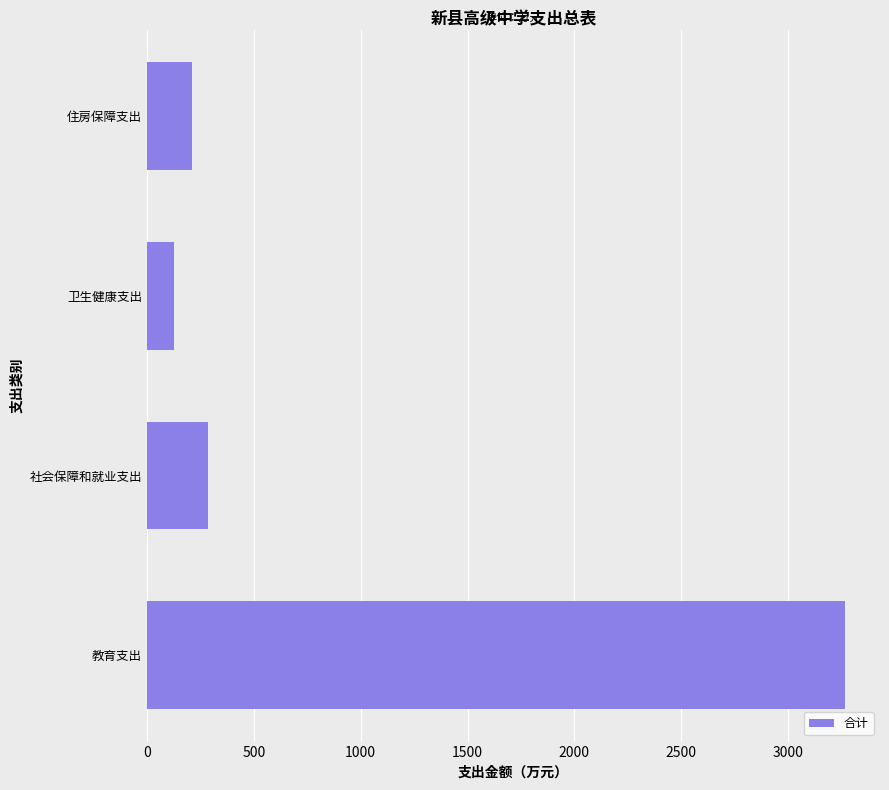

List the labels in order of value, largest first.

教育支出, 社会保障和就业支出, 住房保障支出, 卫生健康支出